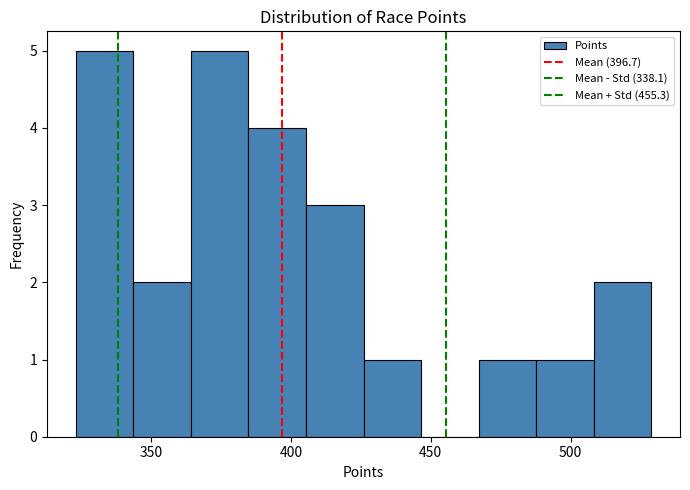

What is the height of the bar covering 345 to 365 on the x-axis? Neither the bar edges nor the heights are printed on the chart, so give them approximately, as read against the axes.

2